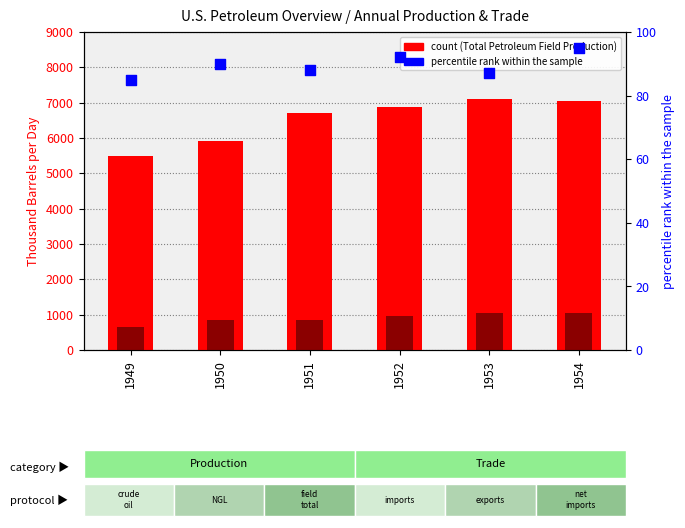

Which series has the largest Y range (max minus min)?

Total Petroleum Field Production